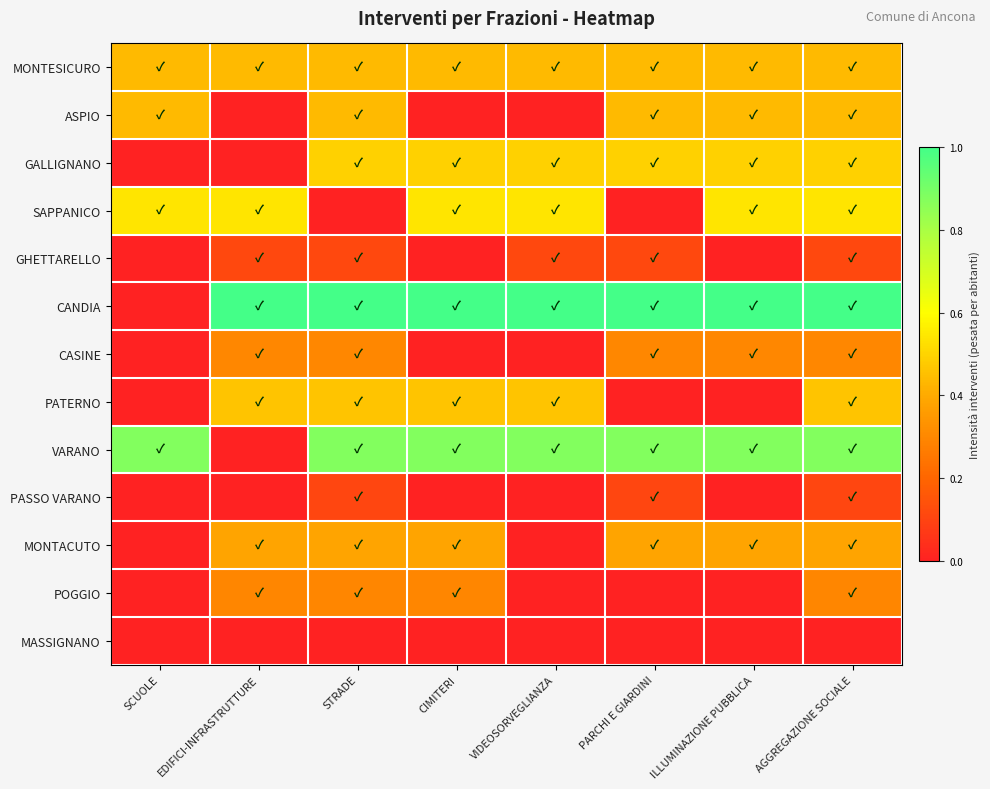

At how many categories does at least one series exceed 0?

8